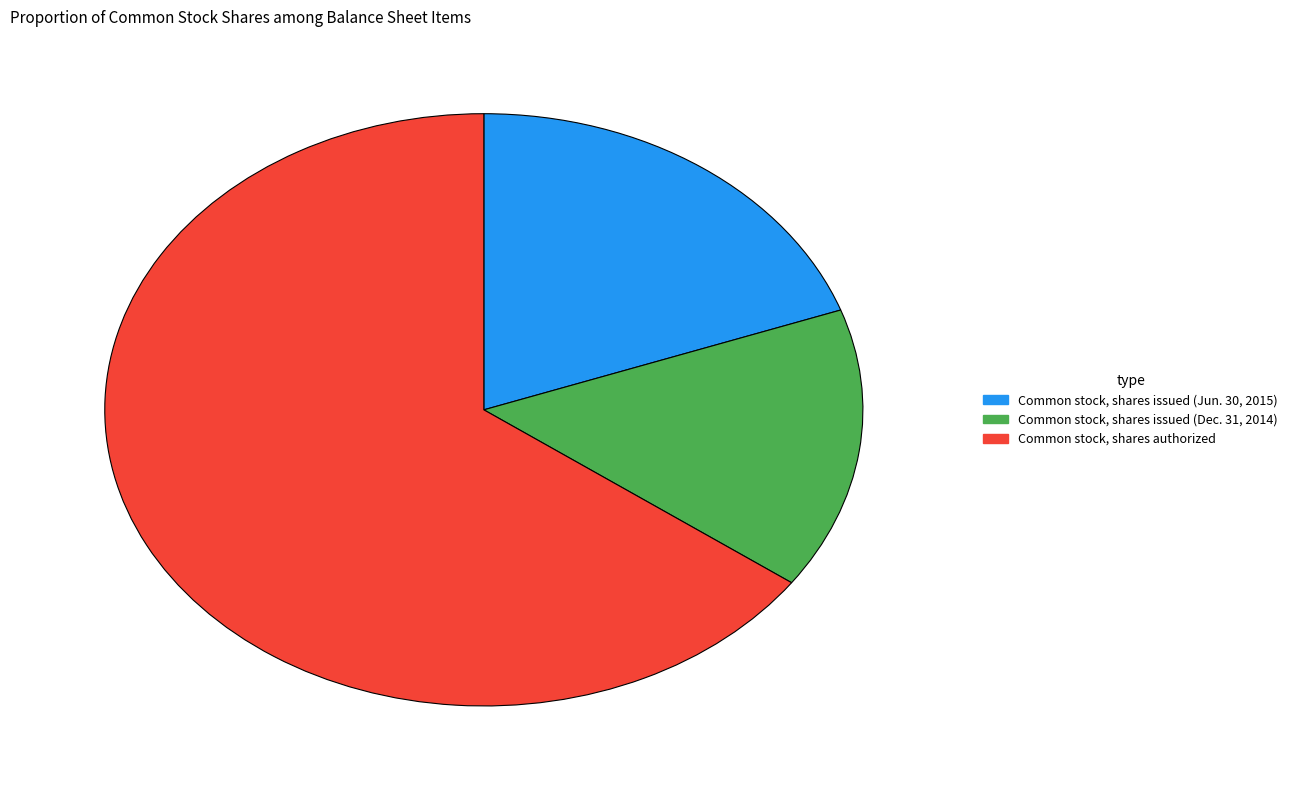

Rank the categories by value from highest to lowest.

Common stock, shares authorized, Common stock, shares issued (Jun. 30, 2015), Common stock, shares issued (Dec. 31, 2014)